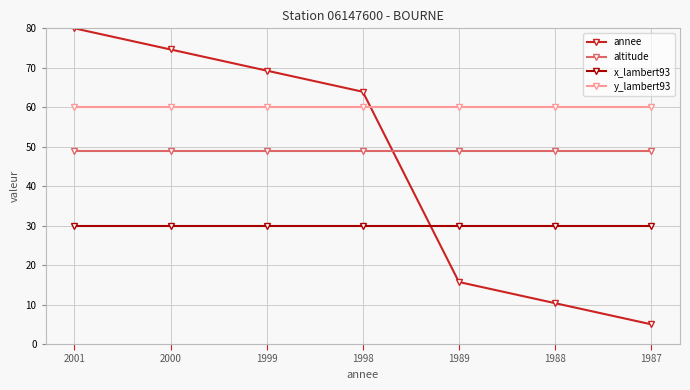

Which series ends up on top after the final intersection of annee and y_lambert93?

y_lambert93